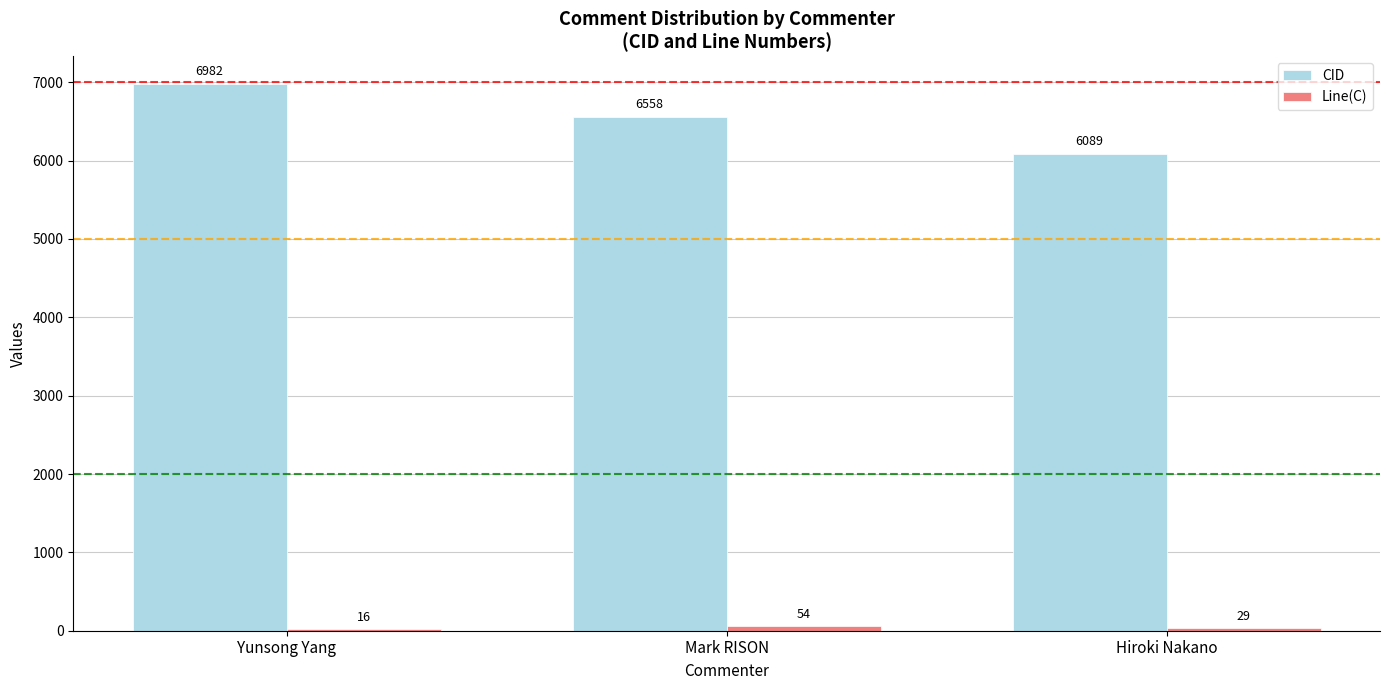

What is the sum of all CID values?

19629